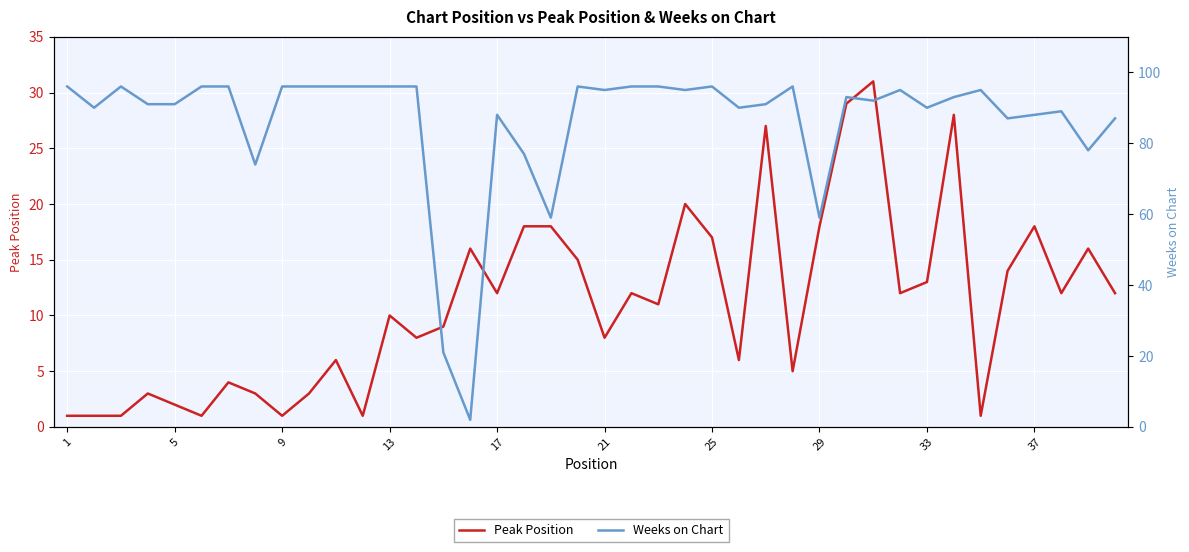

How many lines are shown in the chart?

2